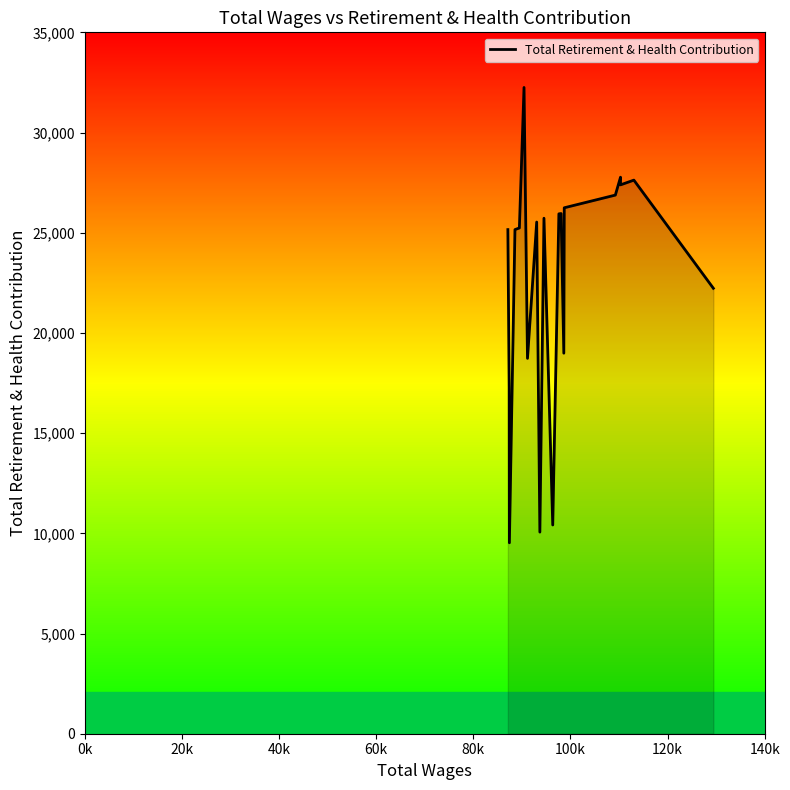

What is the maximum value shown in the chart?

32249